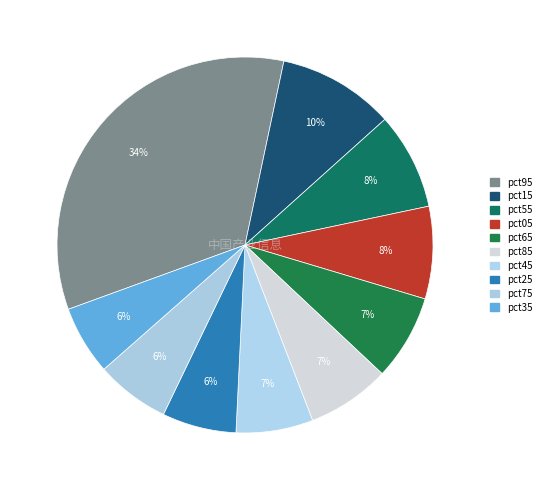

The pct15 slice represents 23% of the pie. True or false?

False